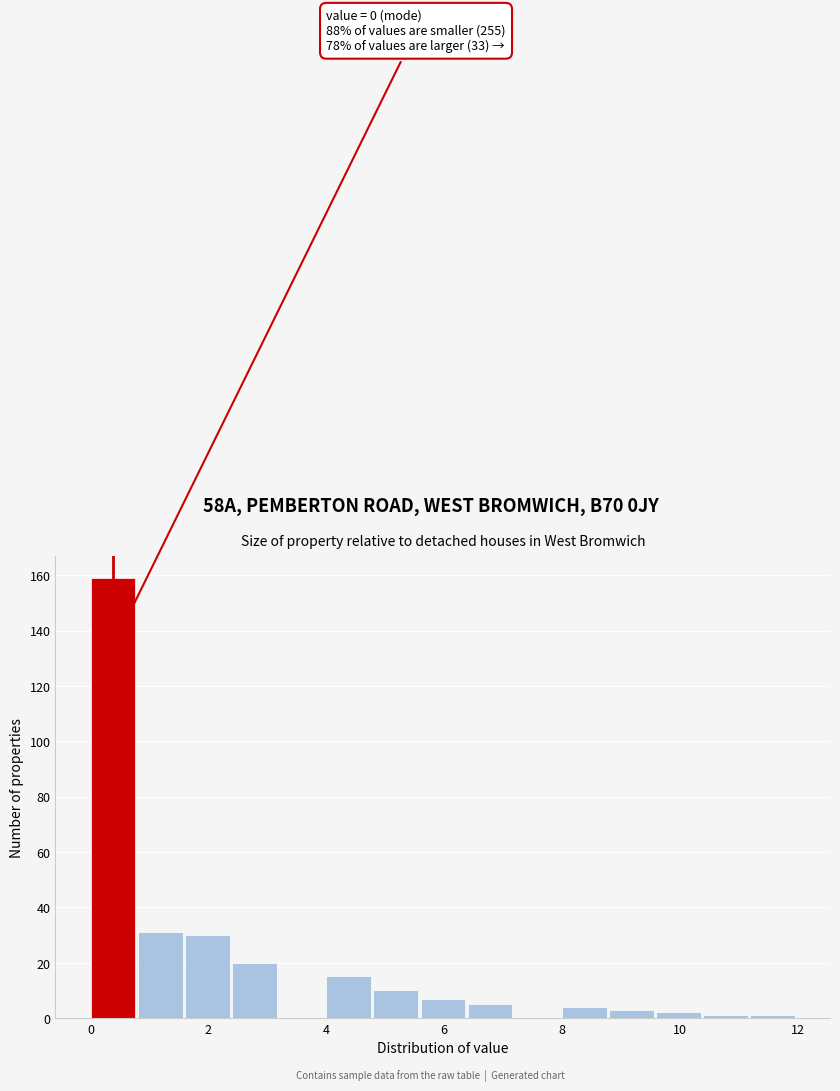

Over which range of the x-axis is the bar tallest?

0.0 to 0.8